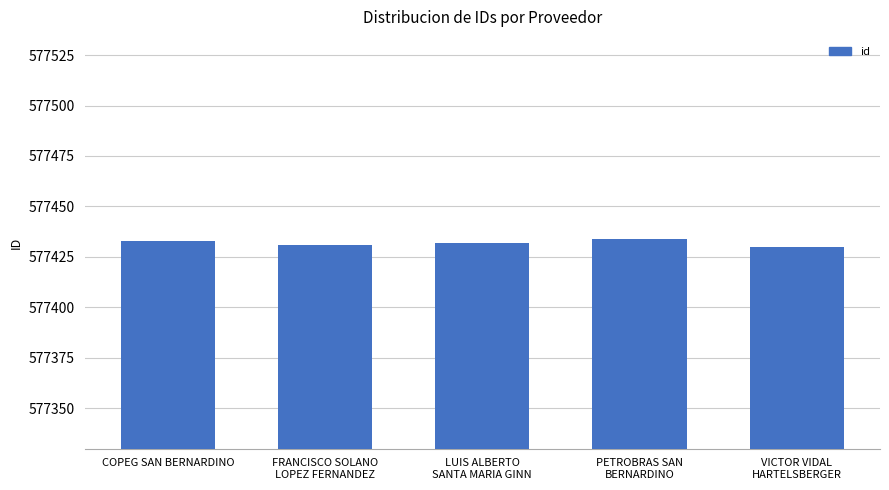

The value at COPEG SAN BERNARDINO is 577433. True or false?

True